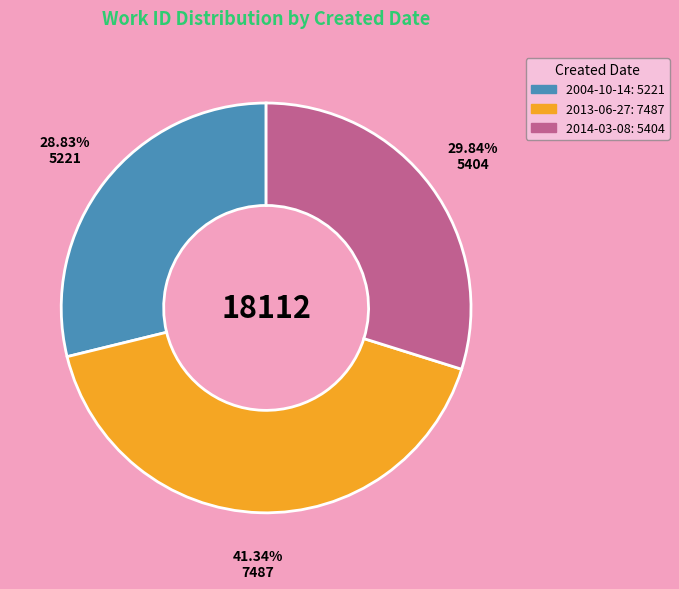

Rank the categories by value from highest to lowest.

2013-06-27, 2014-03-08, 2004-10-14